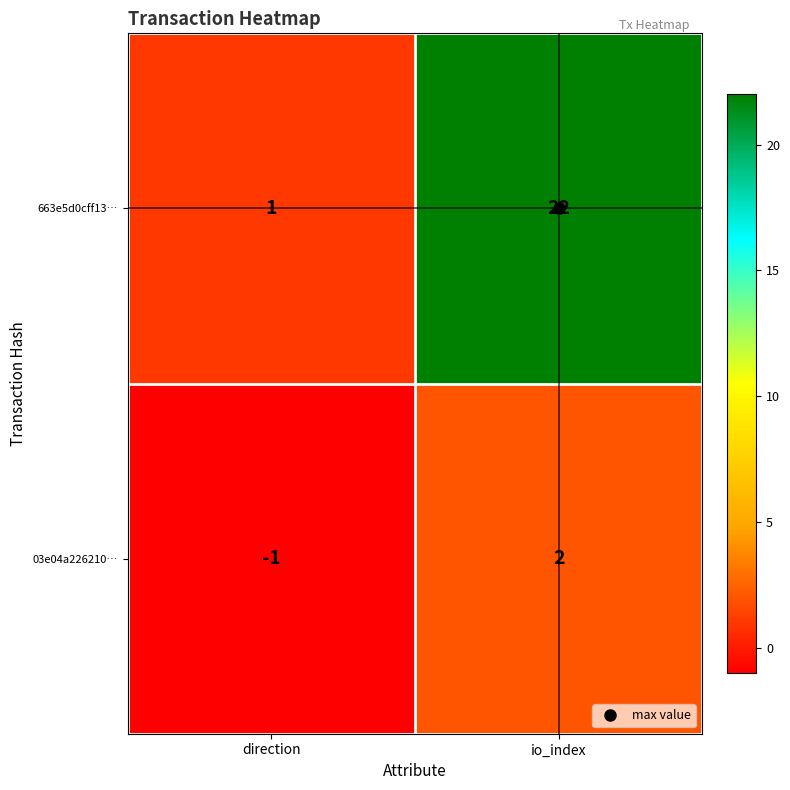

How many values in 03e04a226210… are below zero?

1